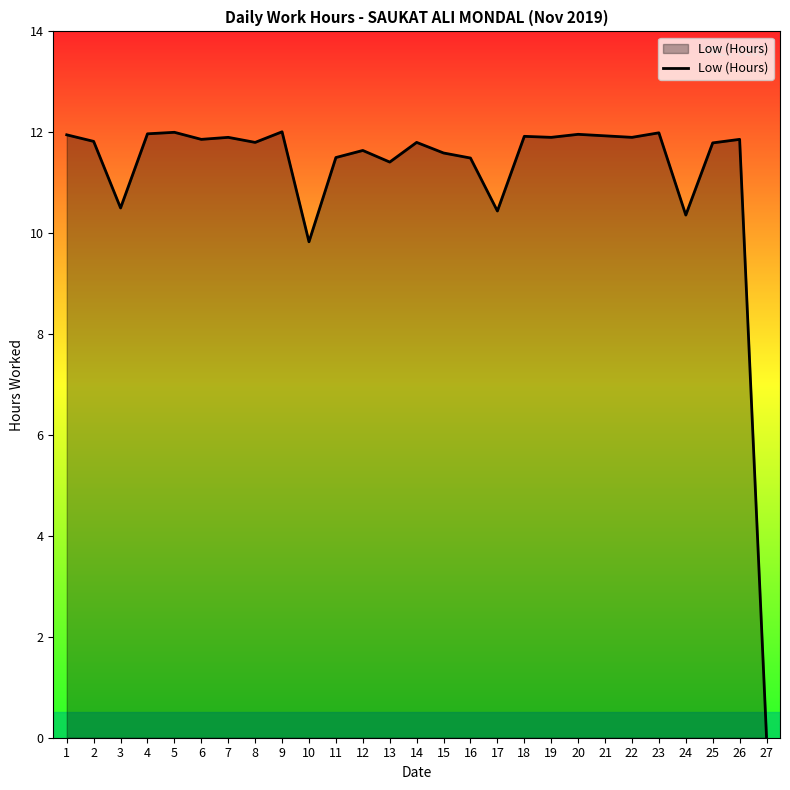

Where is the data nearest to the value 6?

10